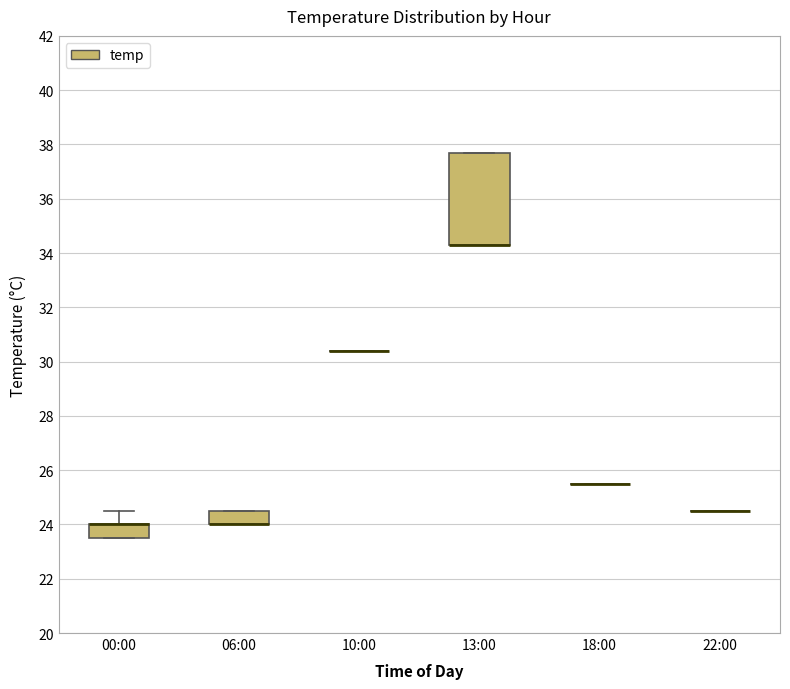

Comparing the boxes themselves (not the whiskers), which one is the tallest?

13:00